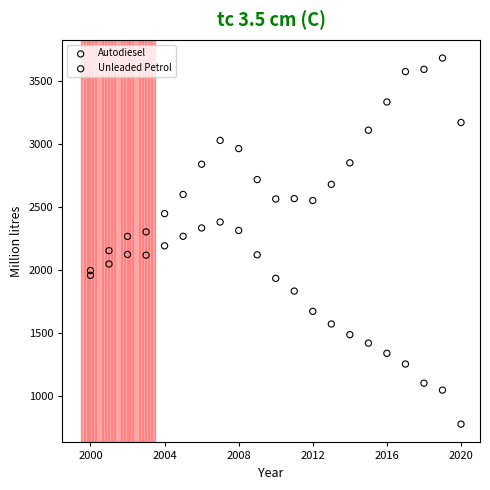

Which series has the largest Y range (max minus min)?

Autodiesel